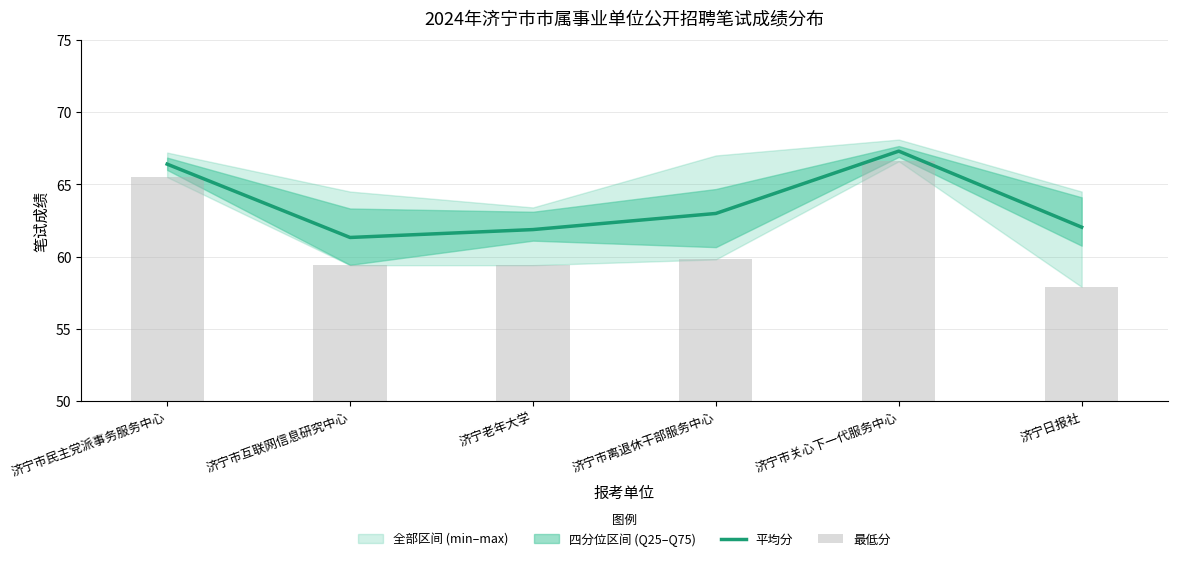

How many values in the 最低分 series exceed 59?

5